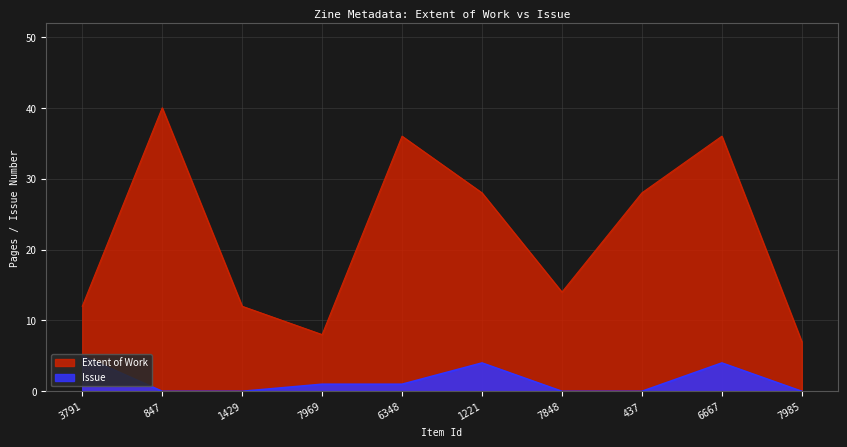

Rank the categories by Extent of Work value from highest to lowest.

847, 6348, 6667, 1221, 437, 7848, 3791, 1429, 7969, 7985